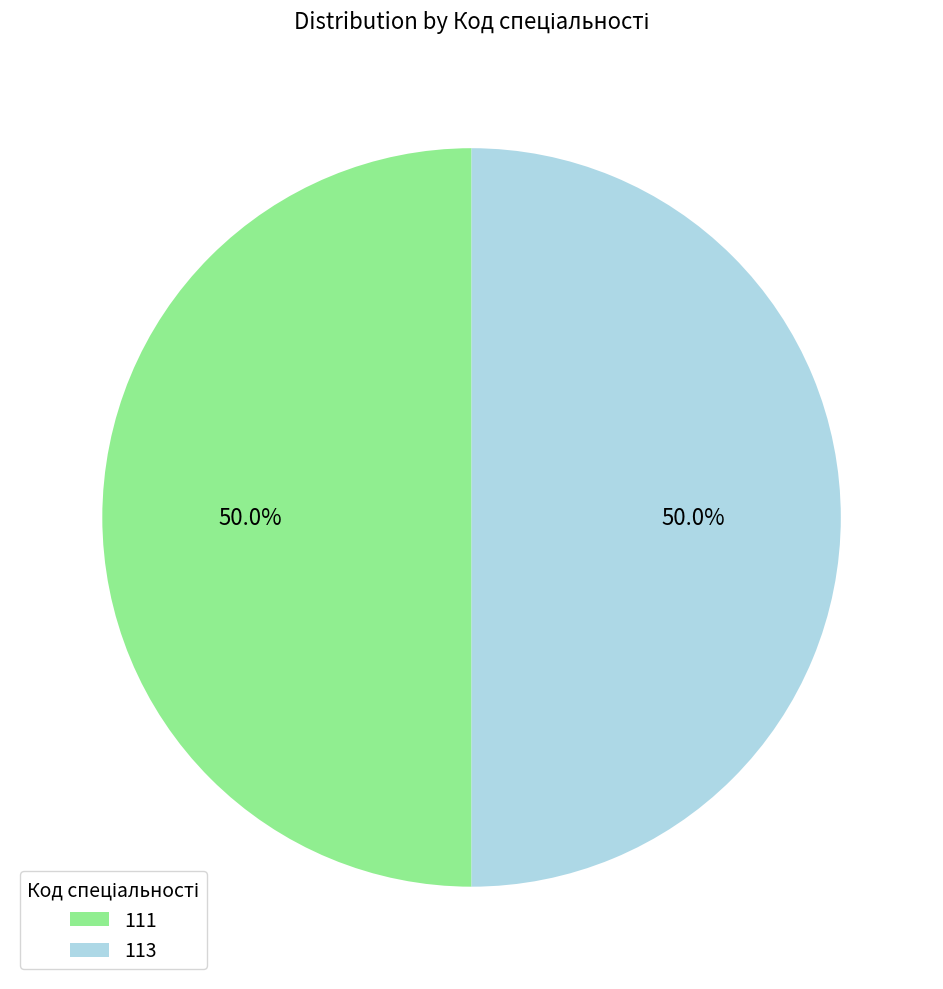

How many segments does this pie chart have?

2